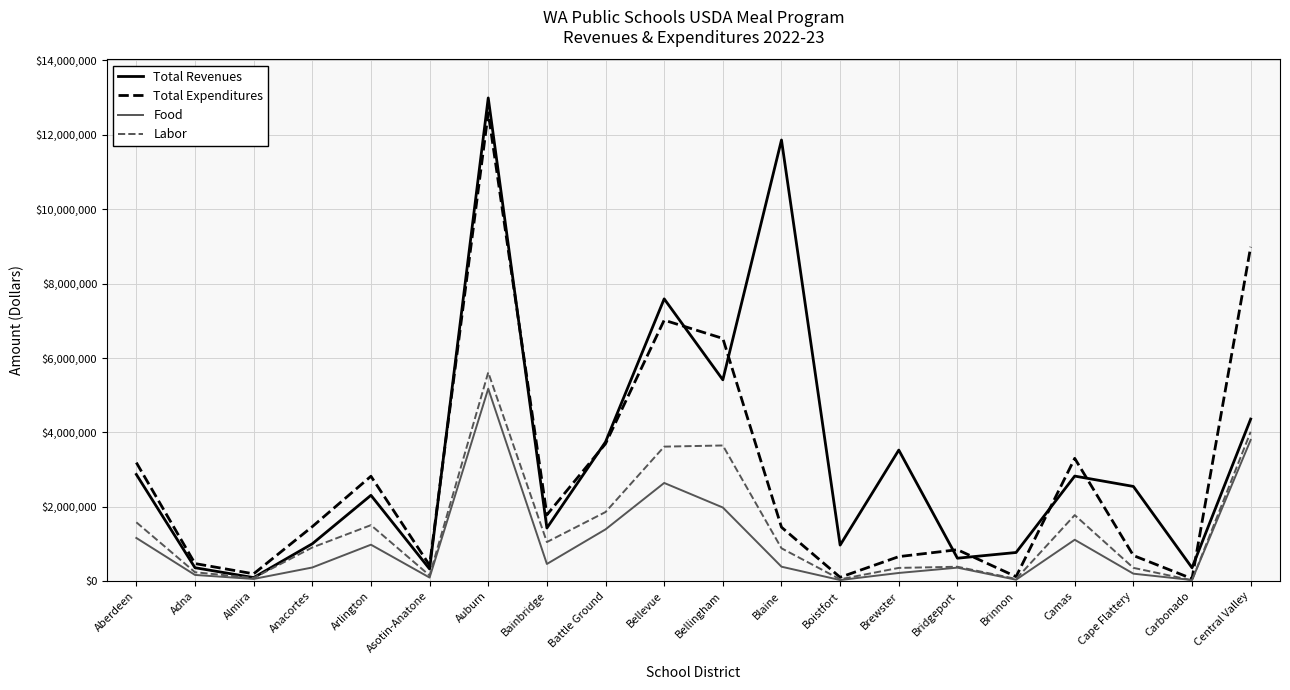

Which series changed the most between Auburn and Bellevue?

Total Expenditures